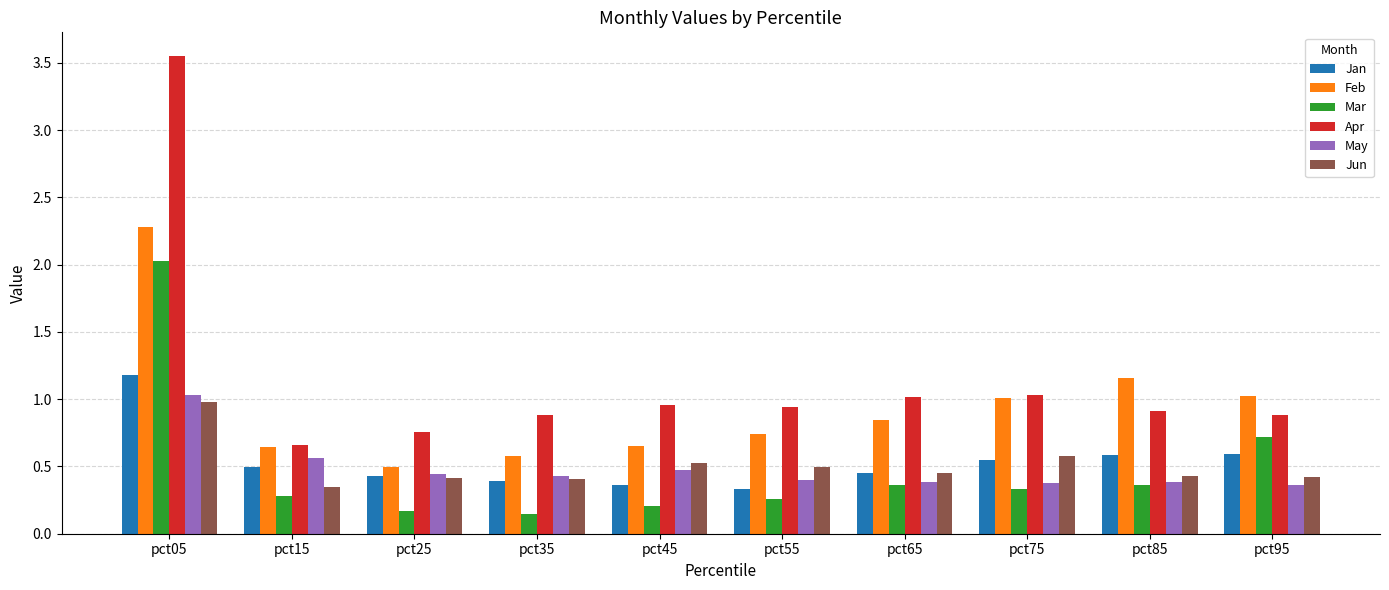

What is the total value across all series at pct05?

11.0